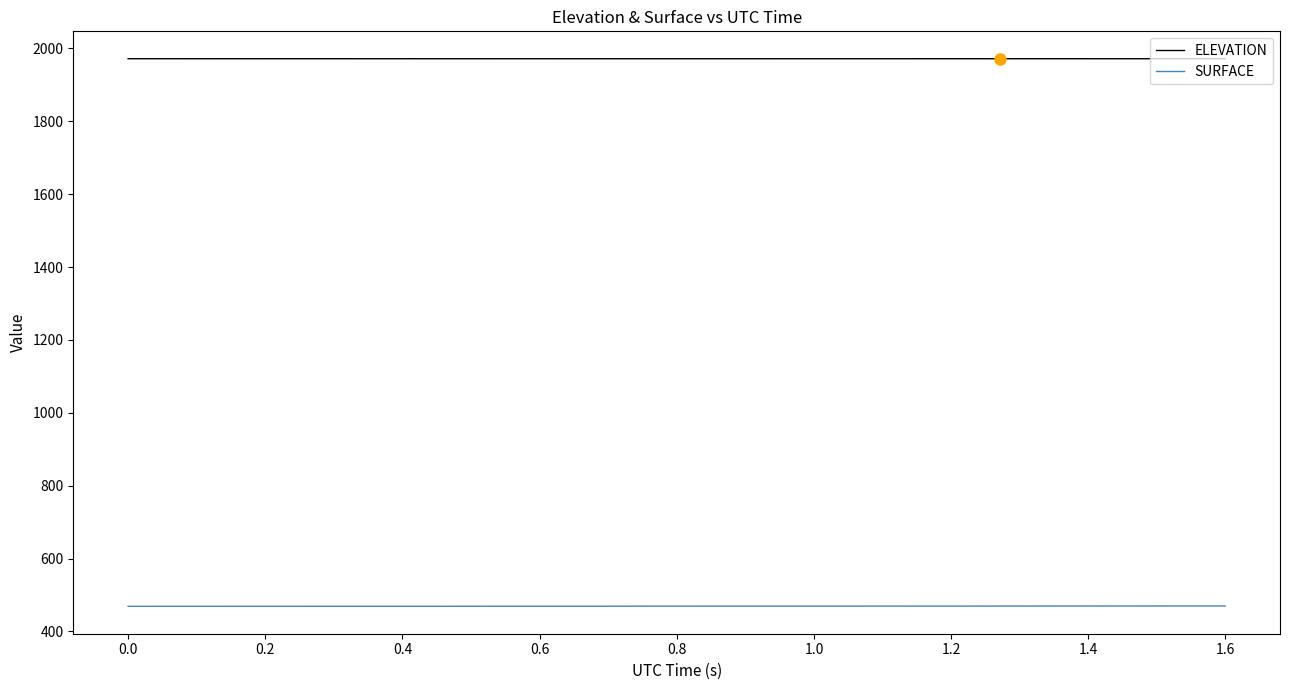

How many series are shown in this chart?

2